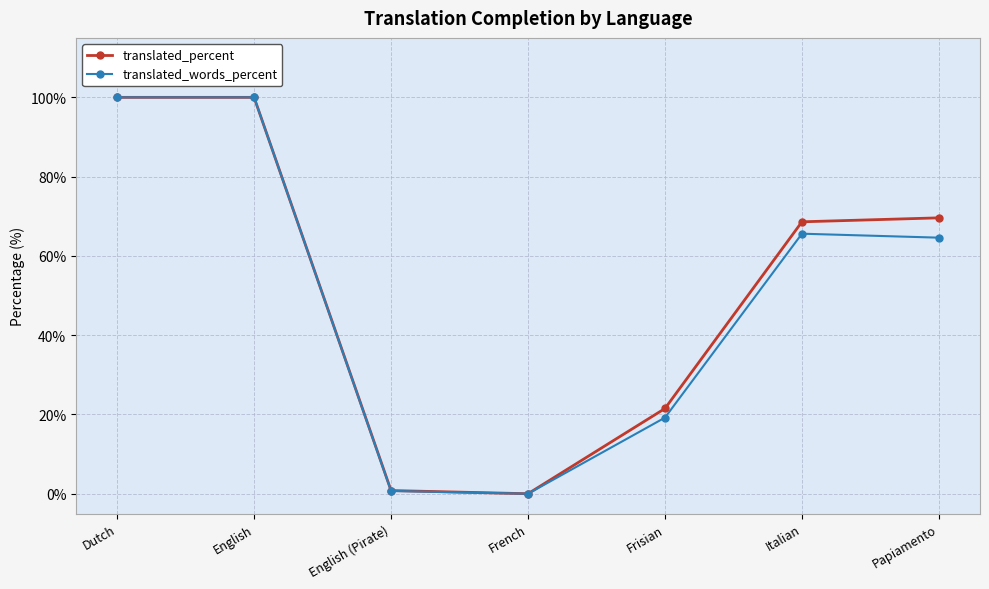

What is the total value across all series at Dutch?

200.0